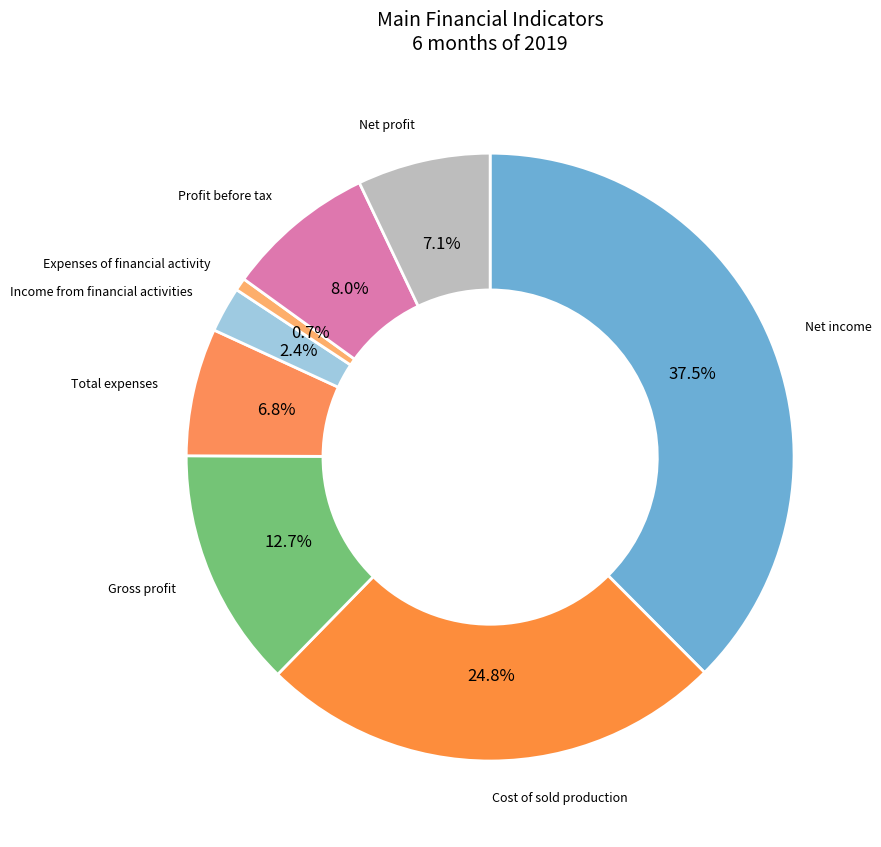

Does any single category account for the majority?

No